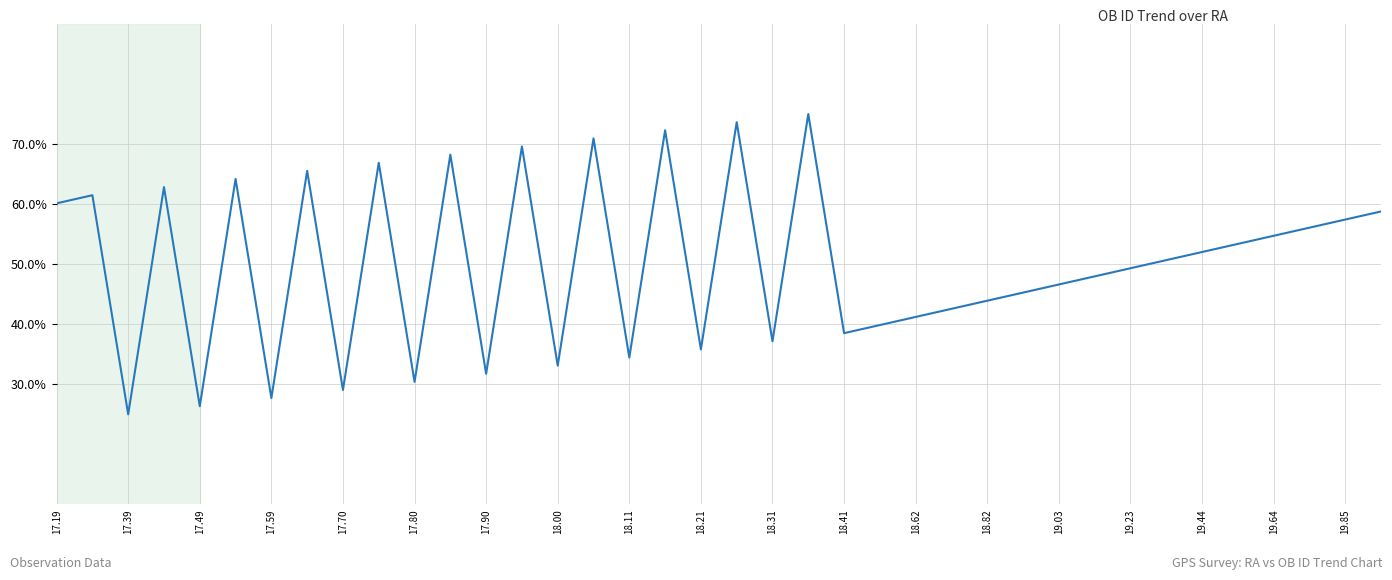

What is the minimum value shown in the chart?

25.0